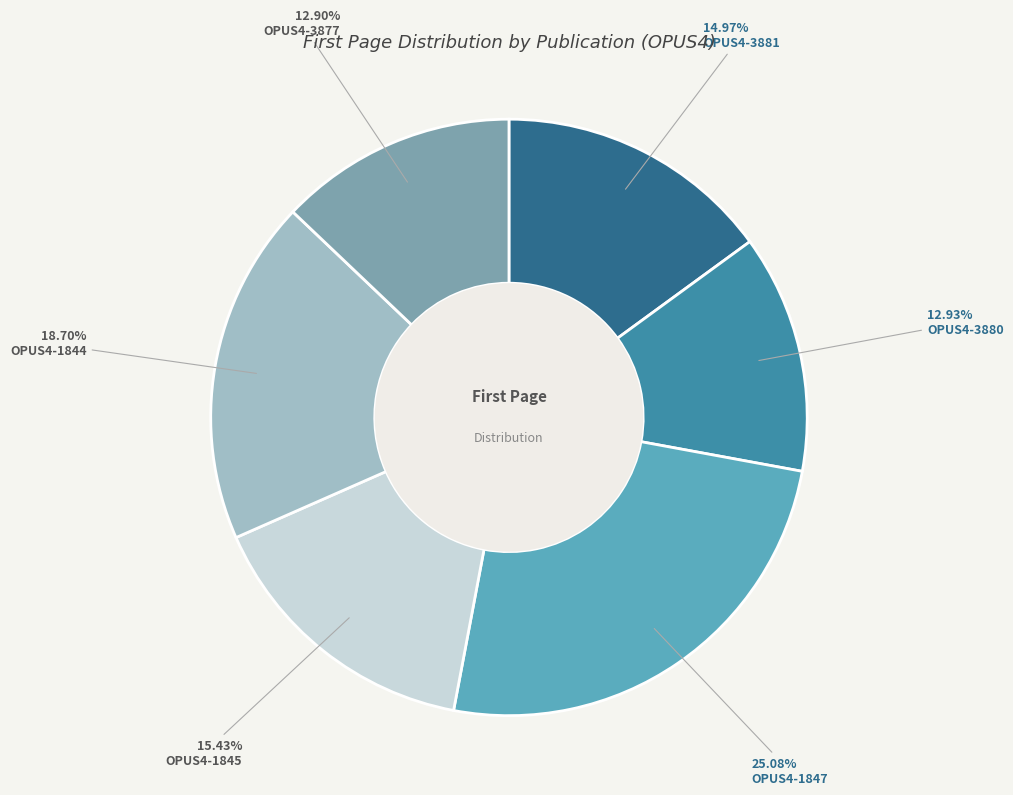

Is it true that OPUS4-3880 is 13% of the pie?

True